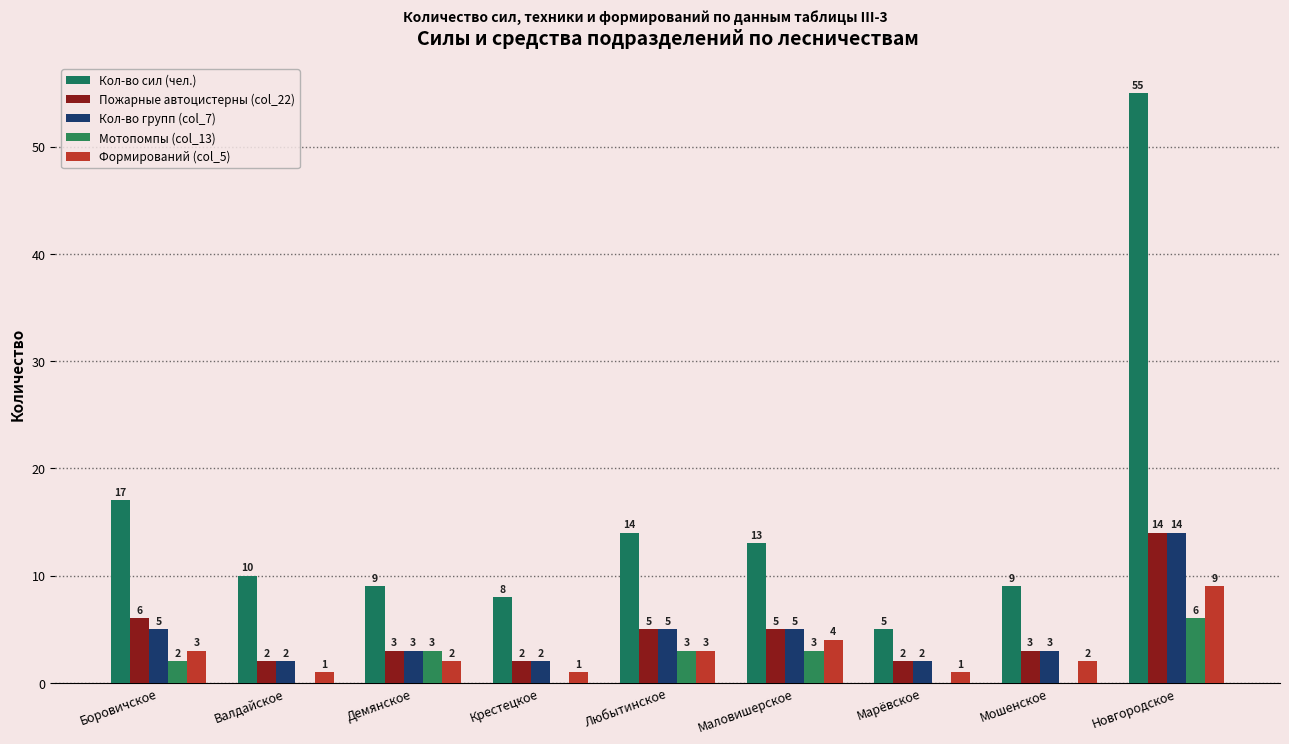

What is the sum of all Кол-во групп (col_7) values?

41